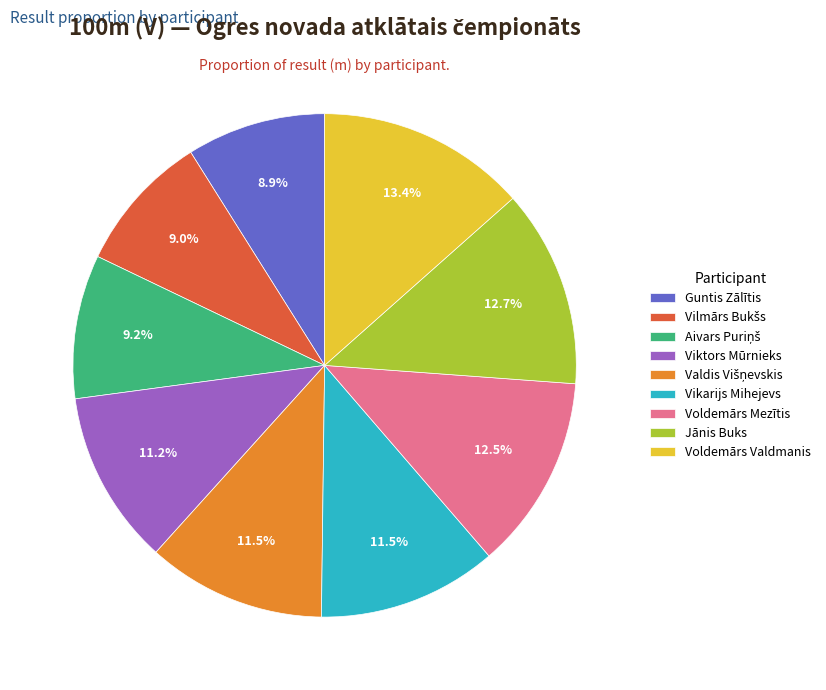

Does any single category account for the majority?

No